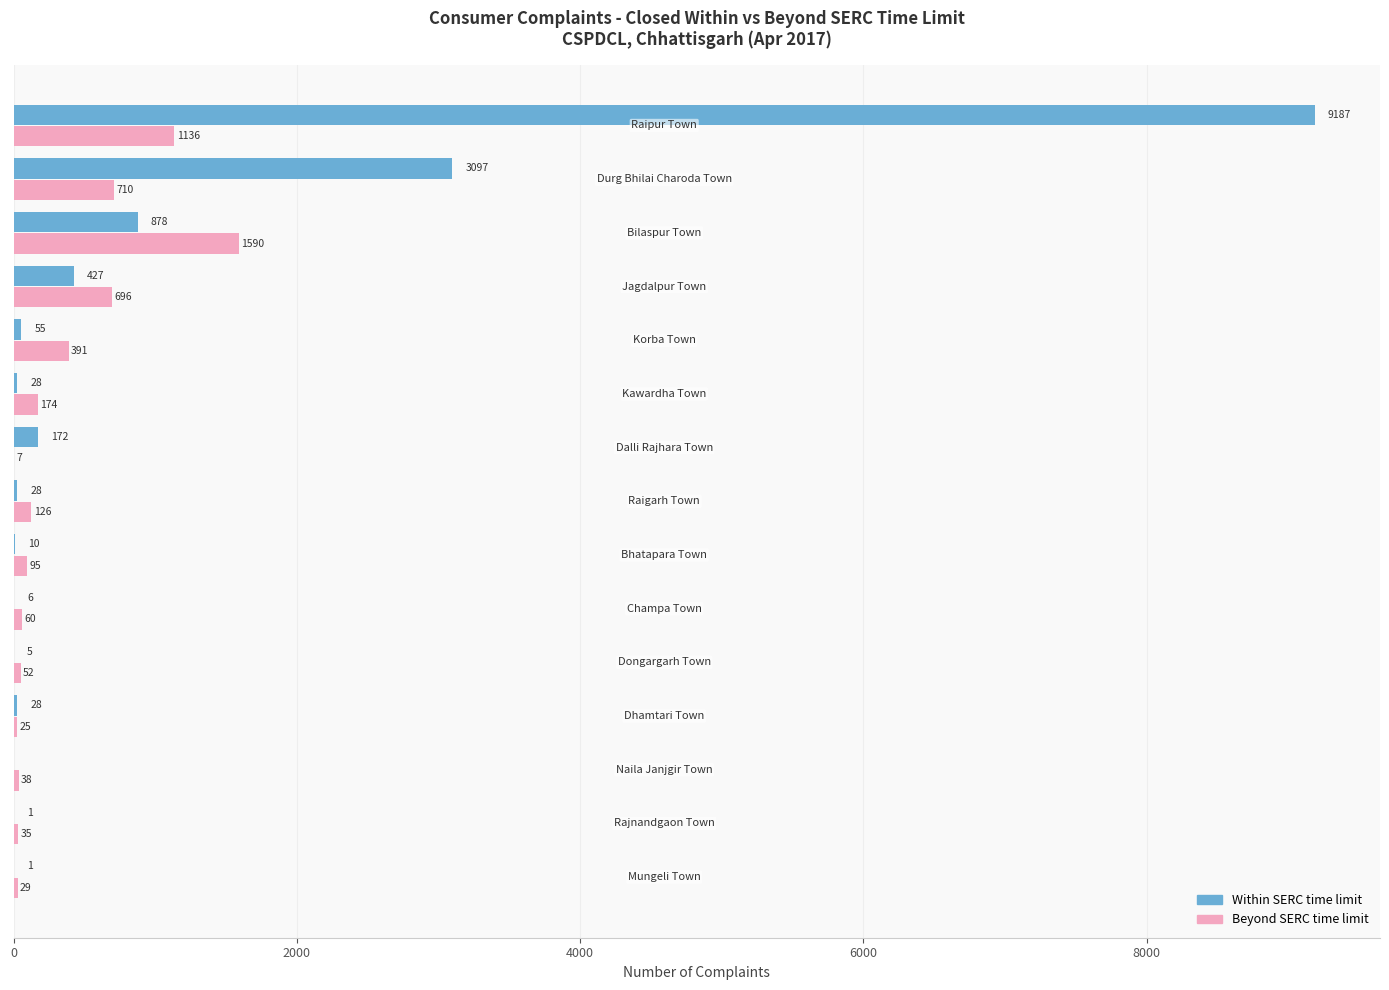

What is the greatest value displayed?

9187